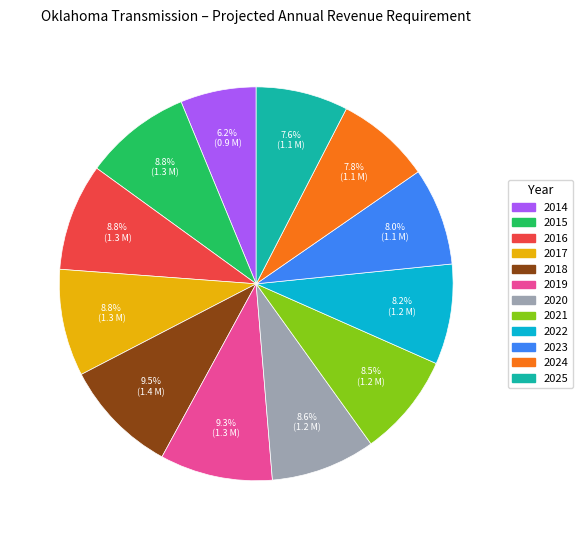

To the nearest percent, what is the difference between the largest and smallest slice percentages?

3%